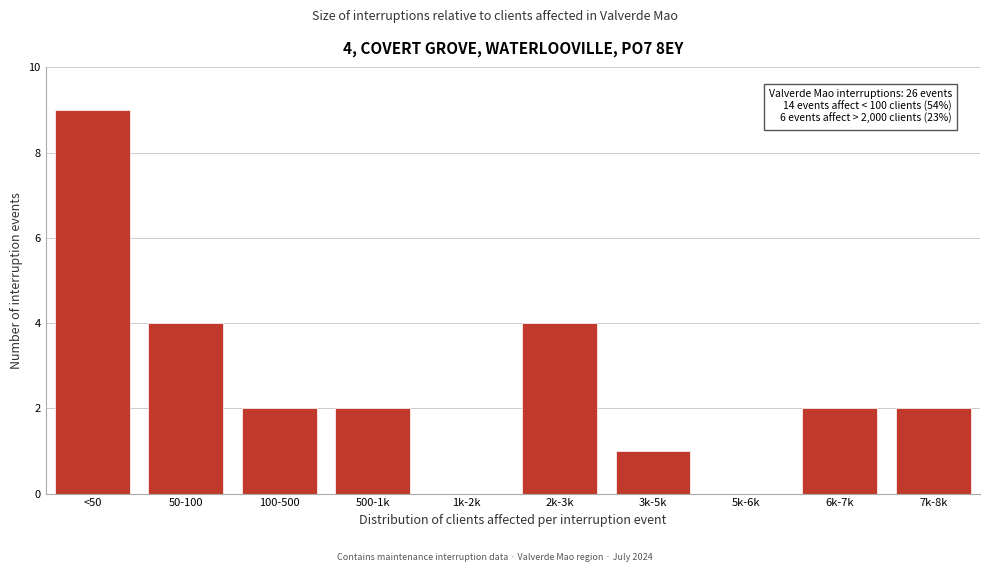

Reading right to left, extract all data points from this chart.

7k-8k=2	6k-7k=2	5k-6k=0	3k-5k=1	2k-3k=4	1k-2k=0	500-1k=2	100-500=2	50-100=4	<50=9